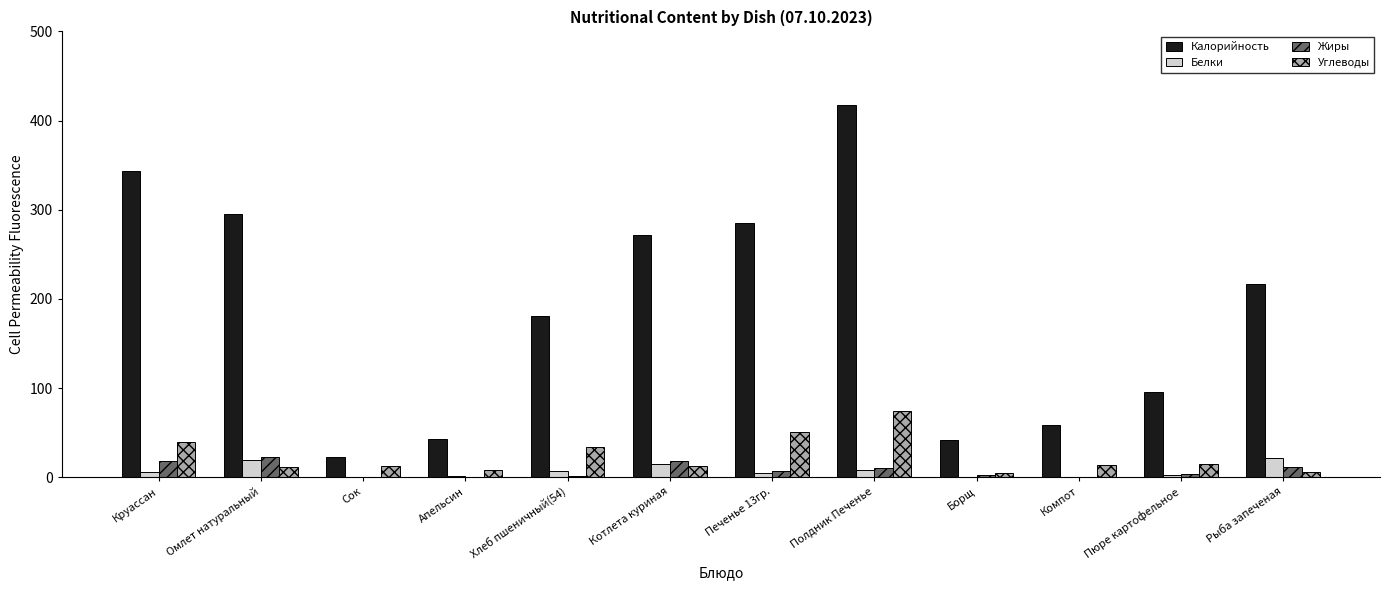

How many categories are shown in the chart?

12